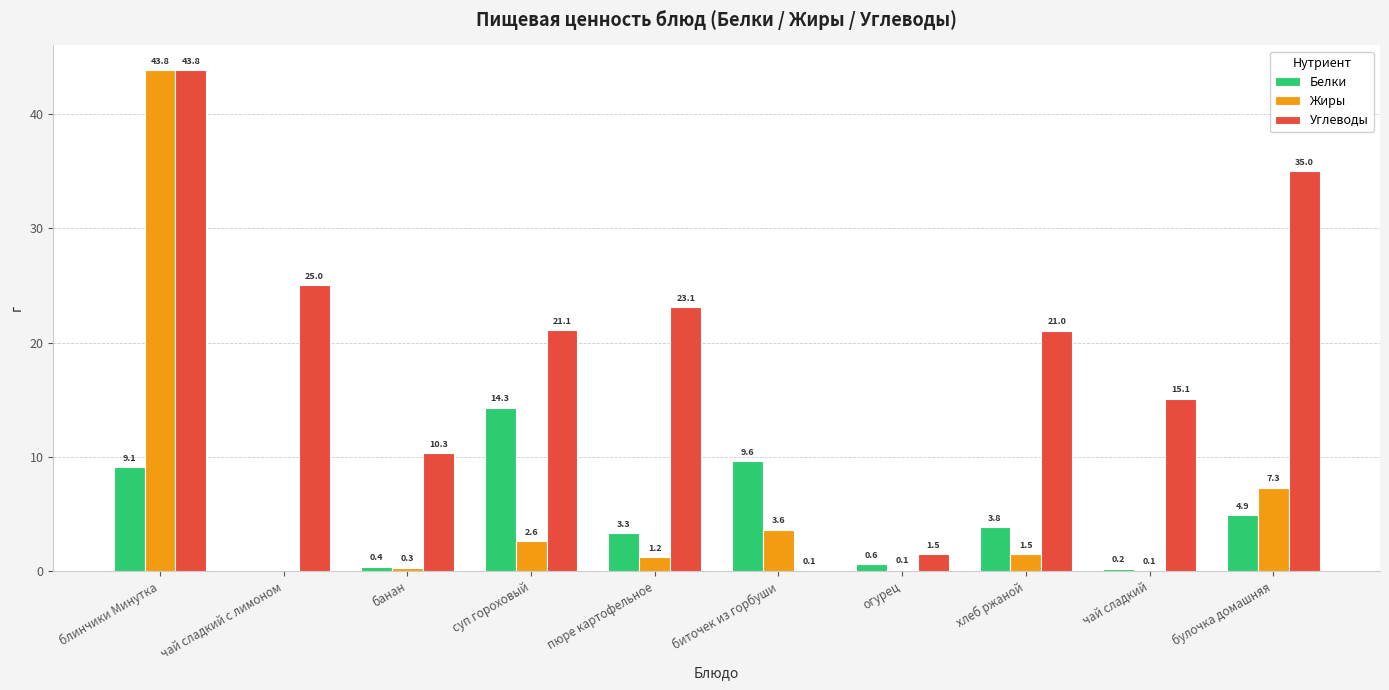

How many groups of bars are there?

10